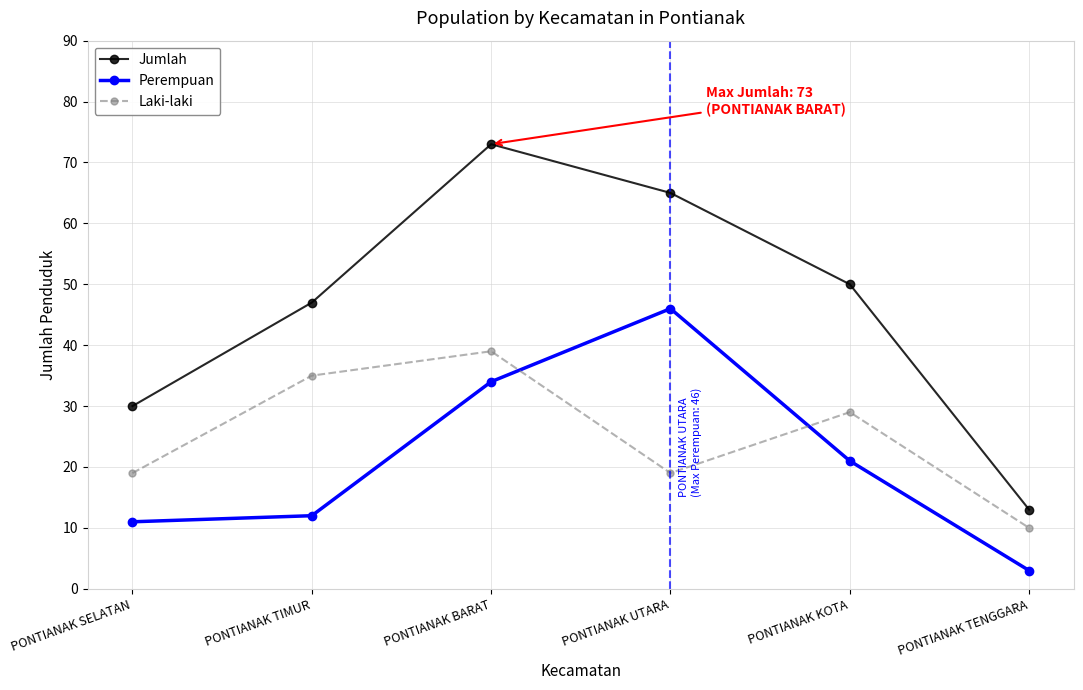

Between PONTIANAK BARAT and PONTIANAK TENGGARA, which series saw the biggest shift?

Jumlah